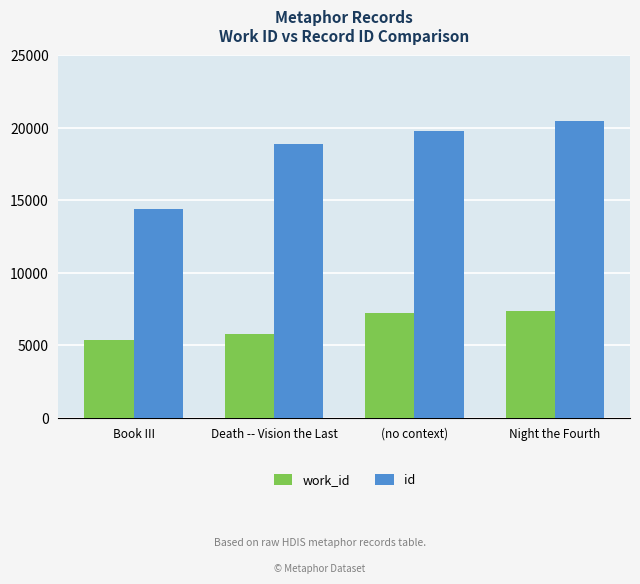

At how many categories does at least one series exceed 13284?

4